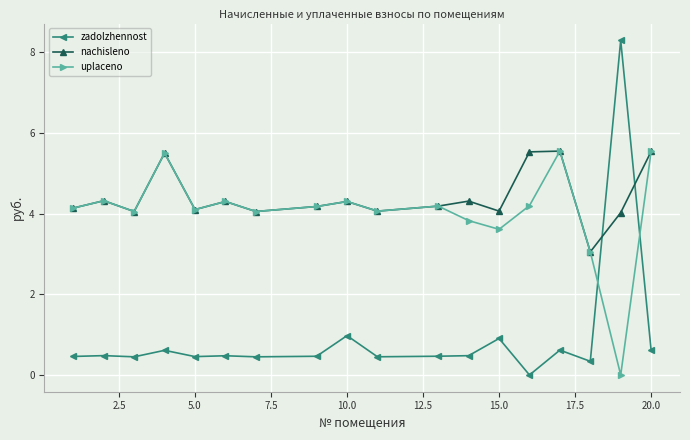

Which series has the largest range (max minus min)?

zadolzhennost